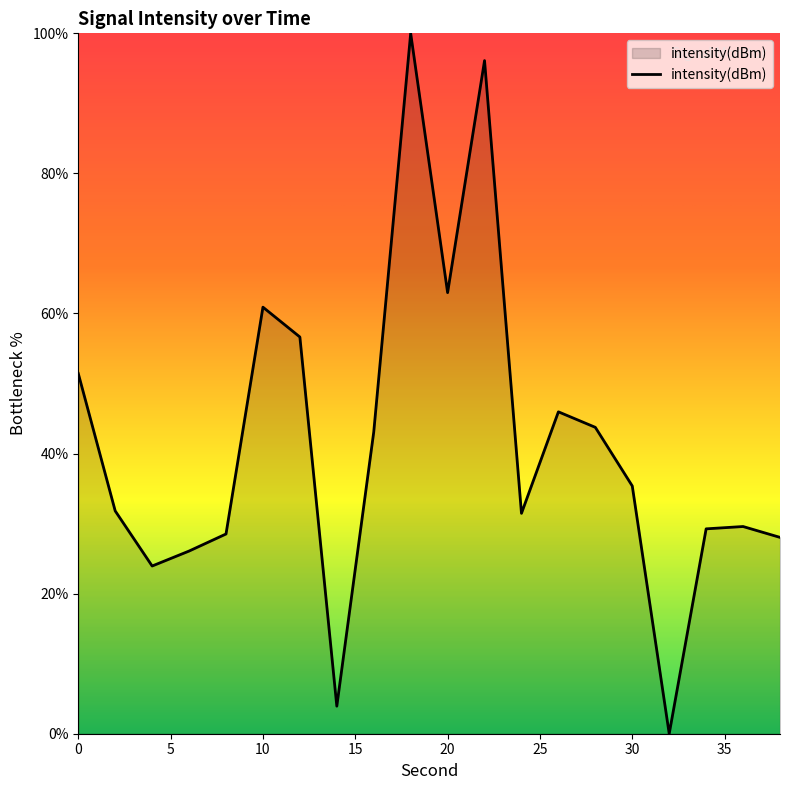

What is the difference between the maximum and minimum values?

100.0